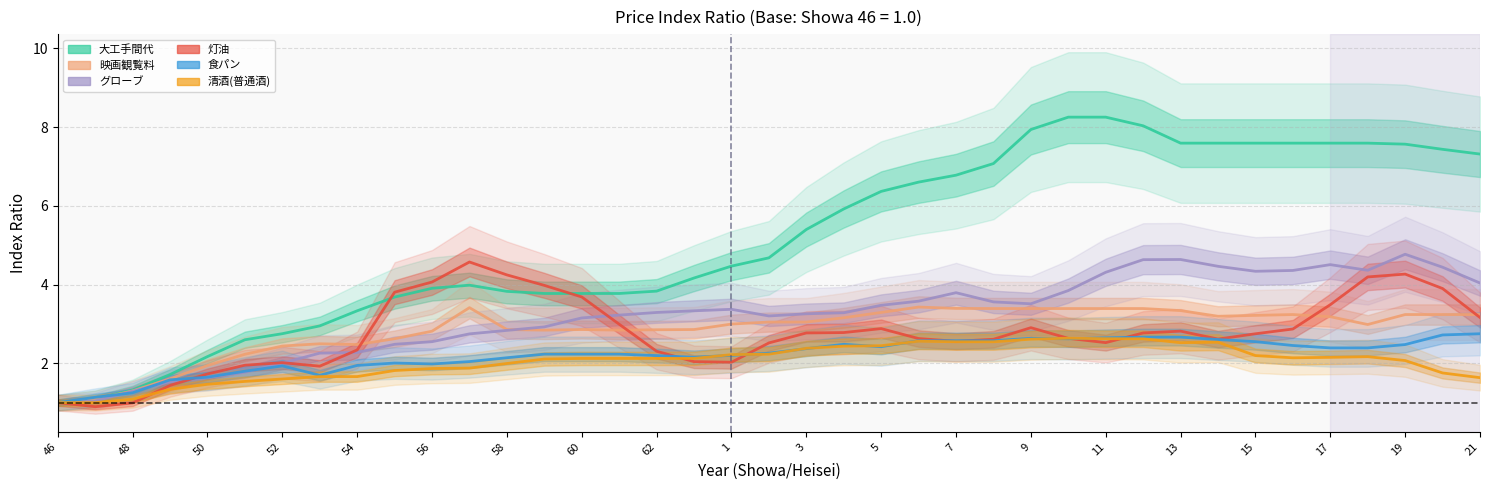

What is the sum of all 映画観覧料 values?

110.7